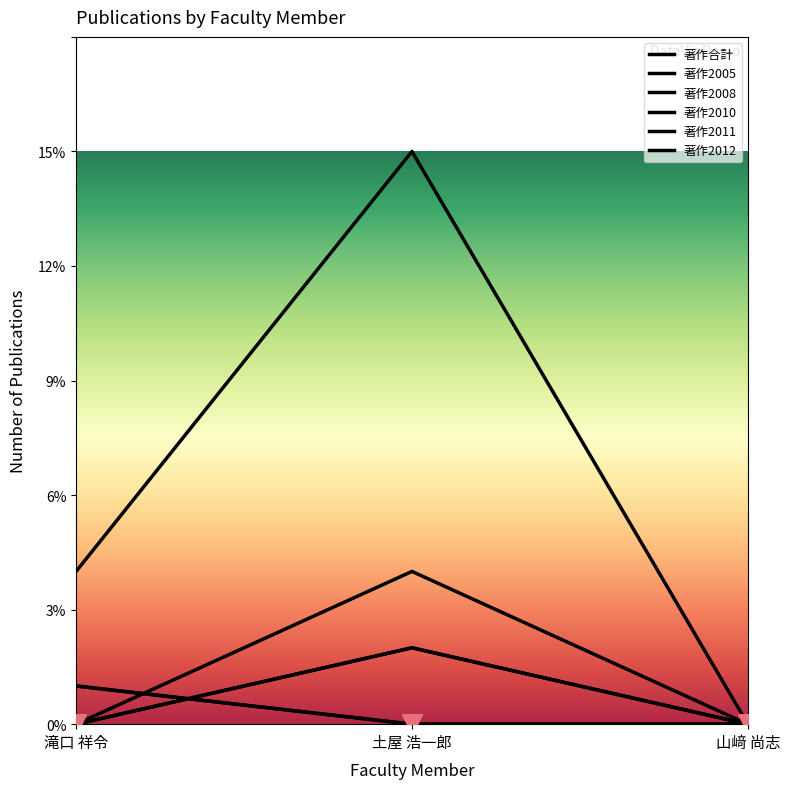

What are all the series names shown in the legend?

著作合計, 著作2005, 著作2008, 著作2010, 著作2011, 著作2012